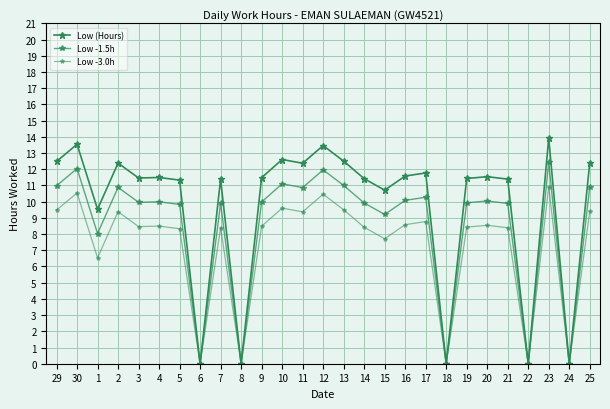

How many values in the Low -3.0h series exceed 8?

20